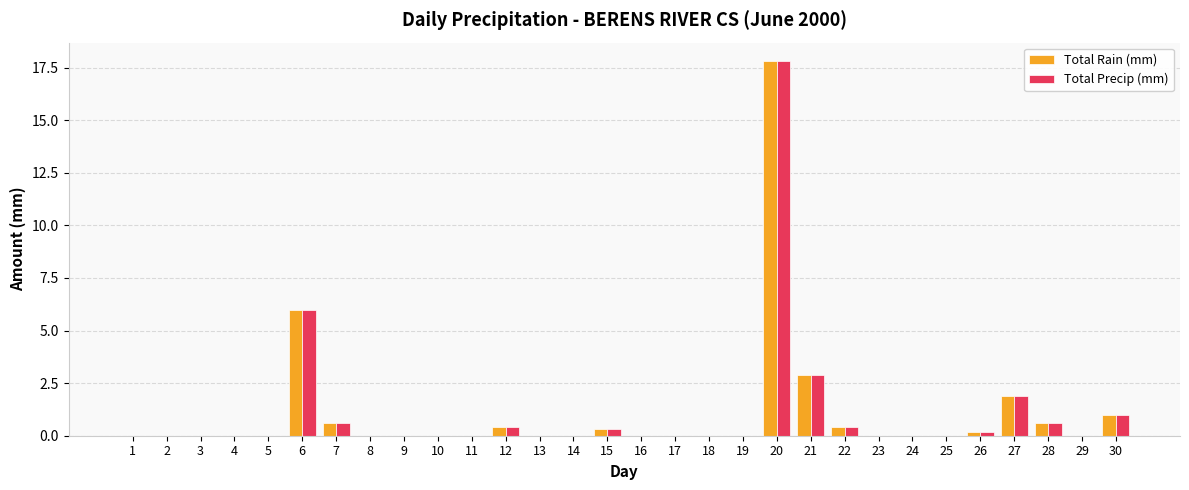

How many data points does each series have?

30